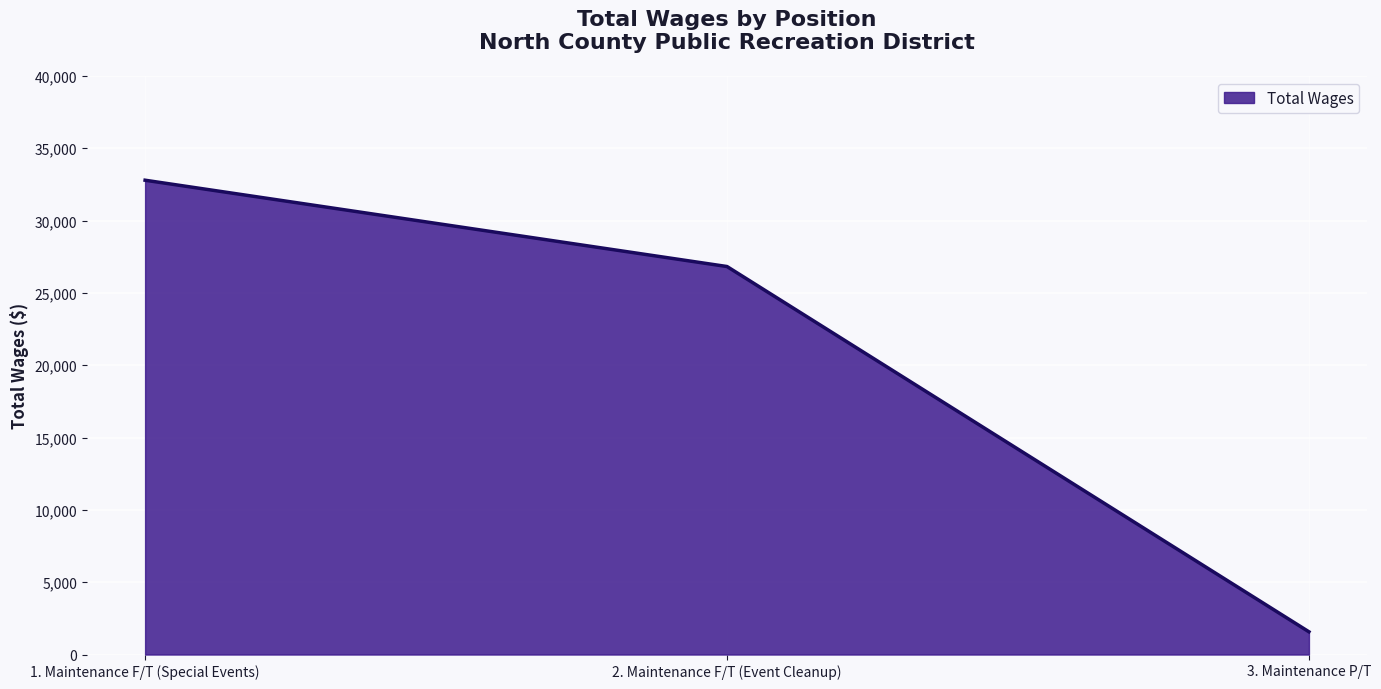

What value does the data have at 1. Maintenance F/T (Special Events), to the nearest 10?

32790